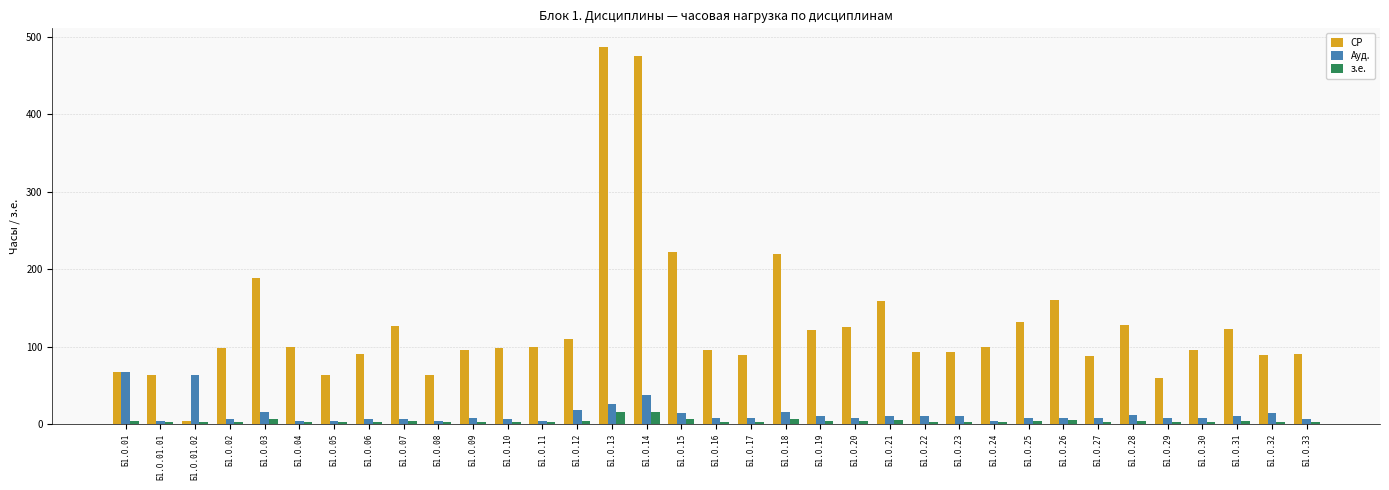

Are the bars horizontal?

No